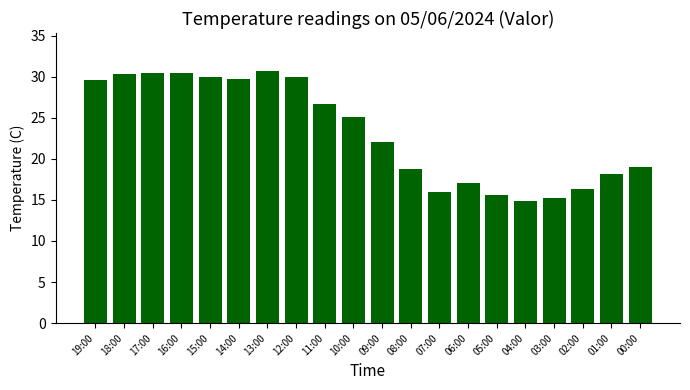

What is the sum of the values at 06:00 and 08:00?

35.8